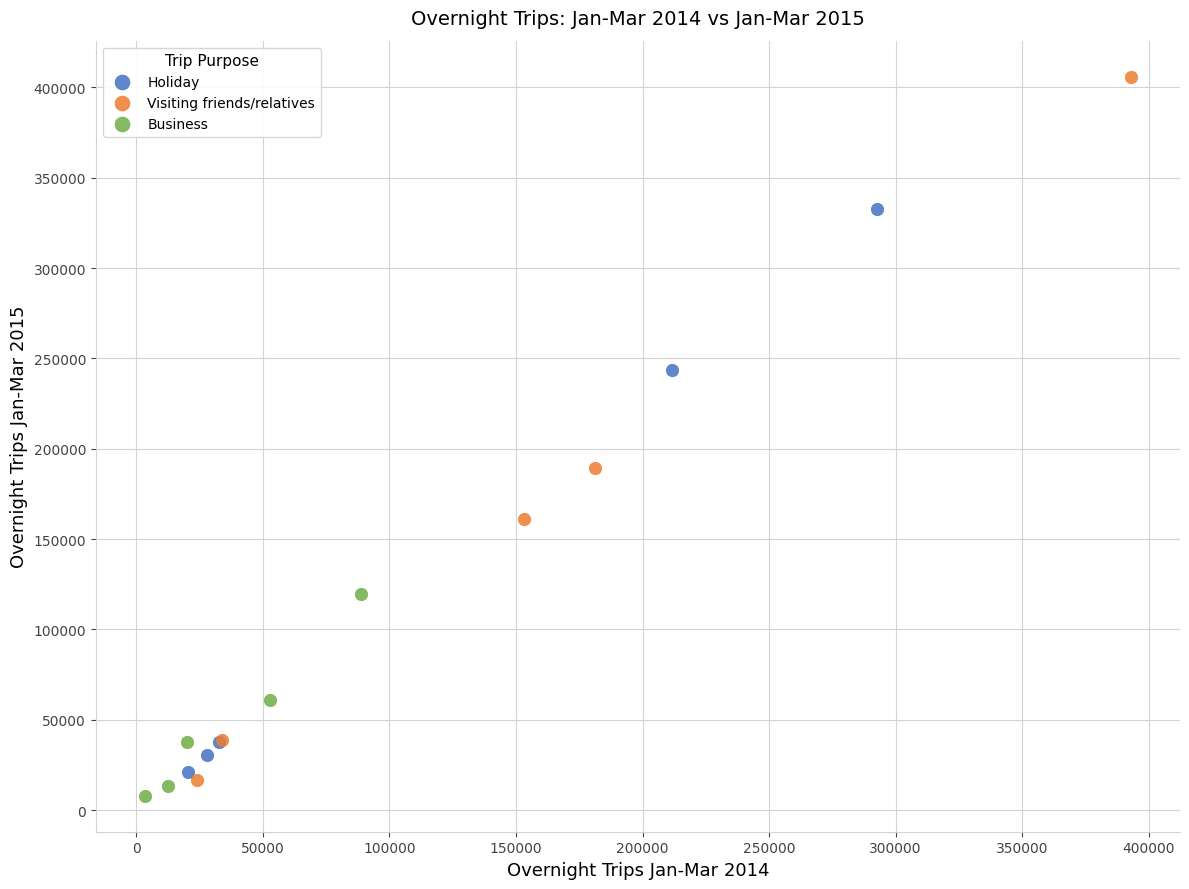

Which series has the largest Y range (max minus min)?

Visiting friends/relatives